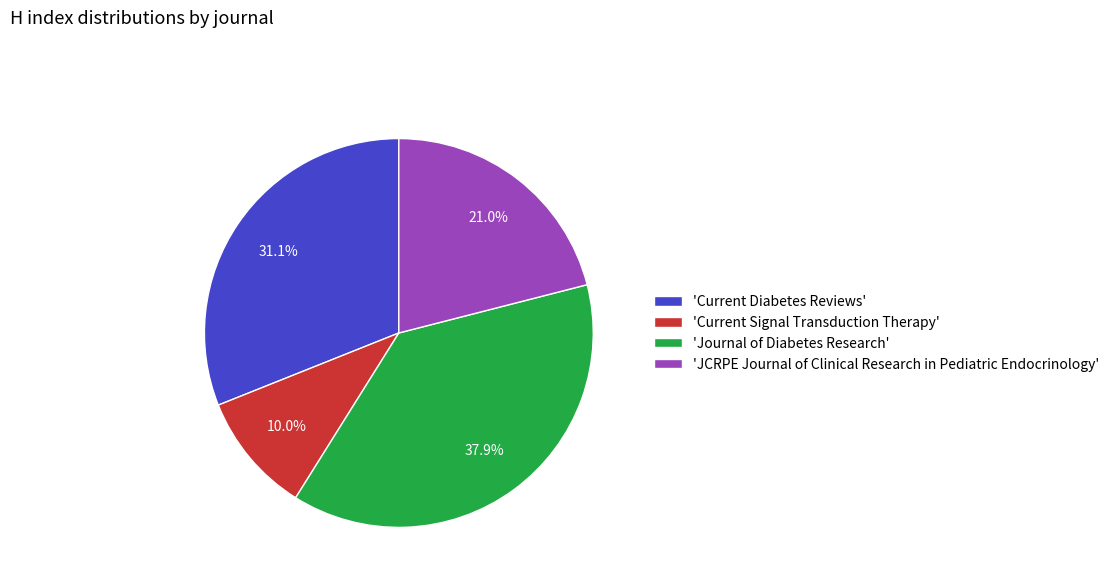

Is there any slice that represents more than half of the pie?

No